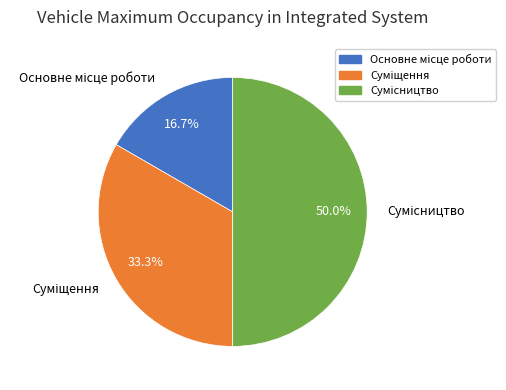

How many slices are in this pie chart?

3